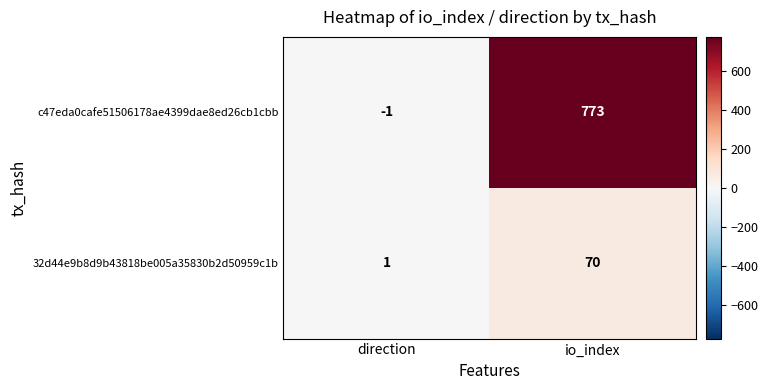

How many data points does each series have?

2